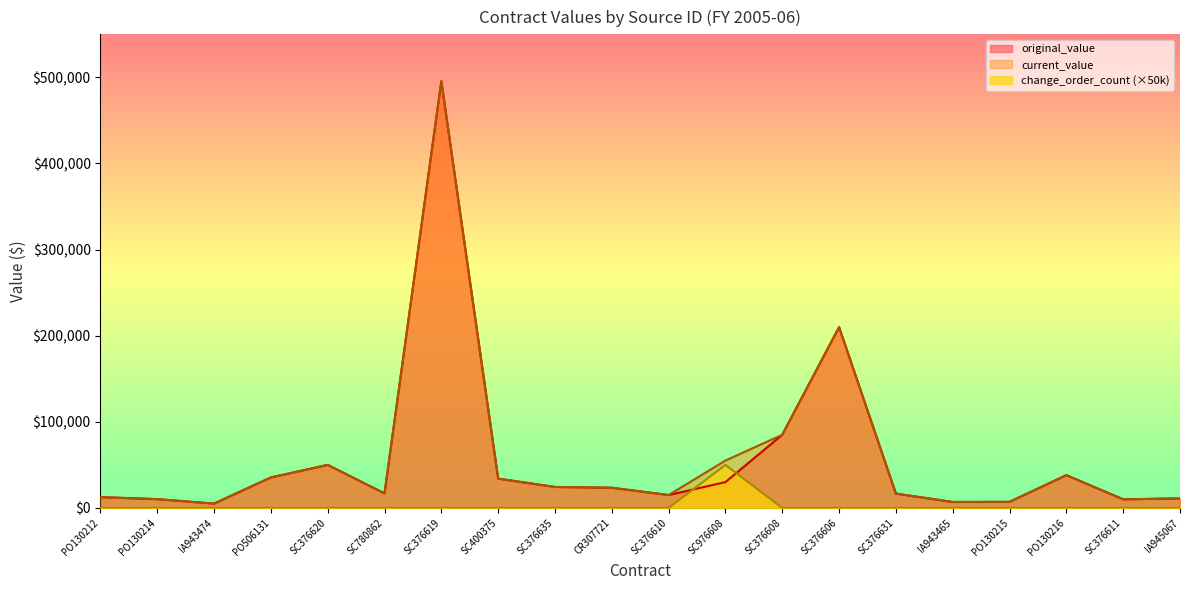

What is the value of the current_value point at the 8th from the left?

34043.4